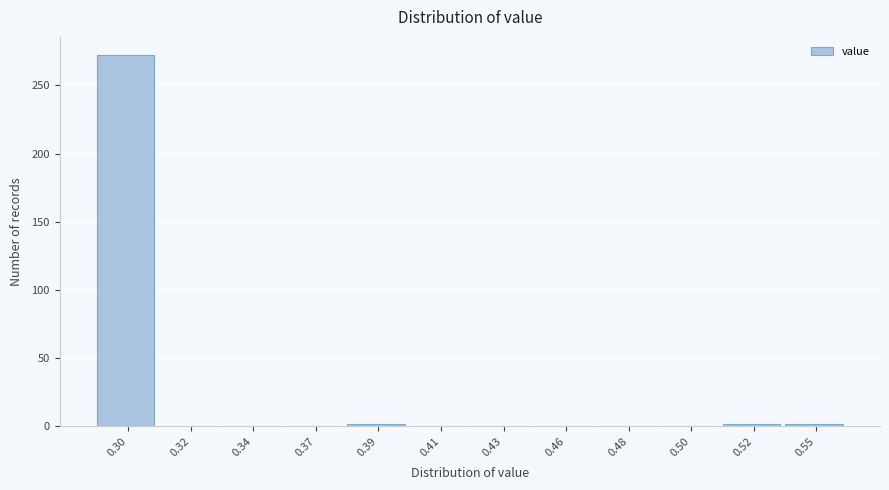

Reading right to left, list all the values displayed in this chart.

0.55=2	0.52=2	0.50=0	0.48=0	0.46=0	0.43=0	0.41=0	0.39=2	0.37=0	0.34=0	0.32=0	0.30=272